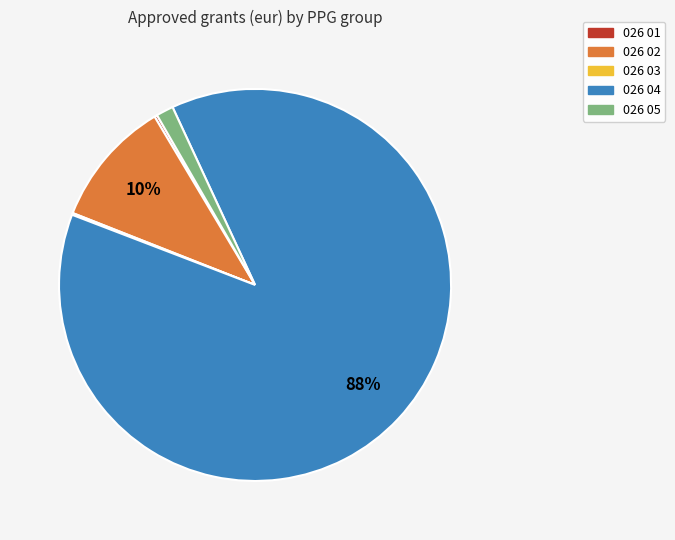

What is the largest slice in the pie chart?

026 04